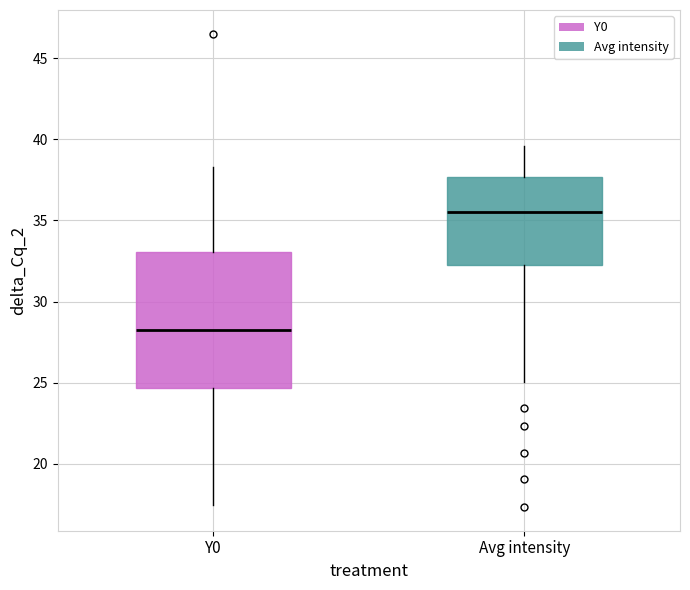

Which box's median line is the highest?

Avg intensity